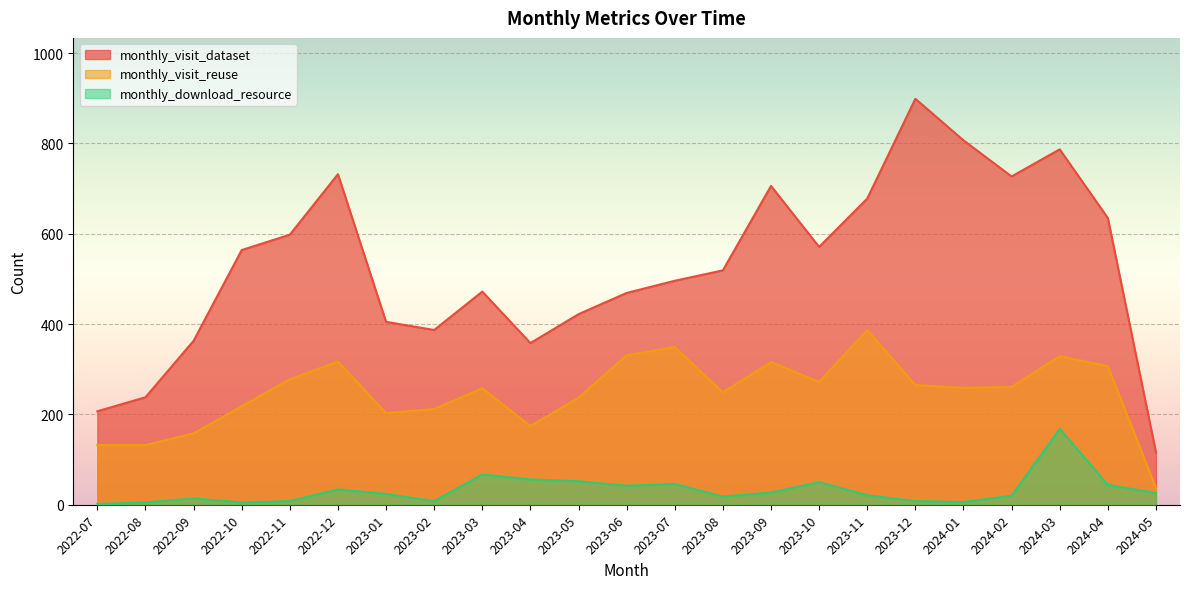

Reading left to right, list all the values displayed in this chart.

monthly_visit_dataset: 2022-07=207	2022-08=238	2022-09=363	2022-10=564	2022-11=598	2022-12=732	2023-01=405	2023-02=387	2023-03=472	2023-04=358	2023-05=422	2023-06=469	2023-07=496	2023-08=519	2023-09=706	2023-10=571	2023-11=678	2023-12=899	2024-01=807	2024-02=727	2024-03=787	2024-04=635	2024-05=116
monthly_visit_reuse: 2022-07=132	2022-08=132	2022-09=158	2022-10=218	2022-11=278	2022-12=317	2023-01=203	2023-02=212	2023-03=258	2023-04=174	2023-05=237	2023-06=331	2023-07=349	2023-08=249	2023-09=316	2023-10=272	2023-11=387	2023-12=265	2024-01=259	2024-02=261	2024-03=329	2024-04=307	2024-05=37
monthly_download_resource: 2022-07=2	2022-08=5	2022-09=14	2022-10=5	2022-11=8	2022-12=34	2023-01=24	2023-02=8	2023-03=67	2023-04=56	2023-05=52	2023-06=42	2023-07=46	2023-08=18	2023-09=27	2023-10=50	2023-11=21	2023-12=8	2024-01=6	2024-02=20	2024-03=168	2024-04=44	2024-05=26